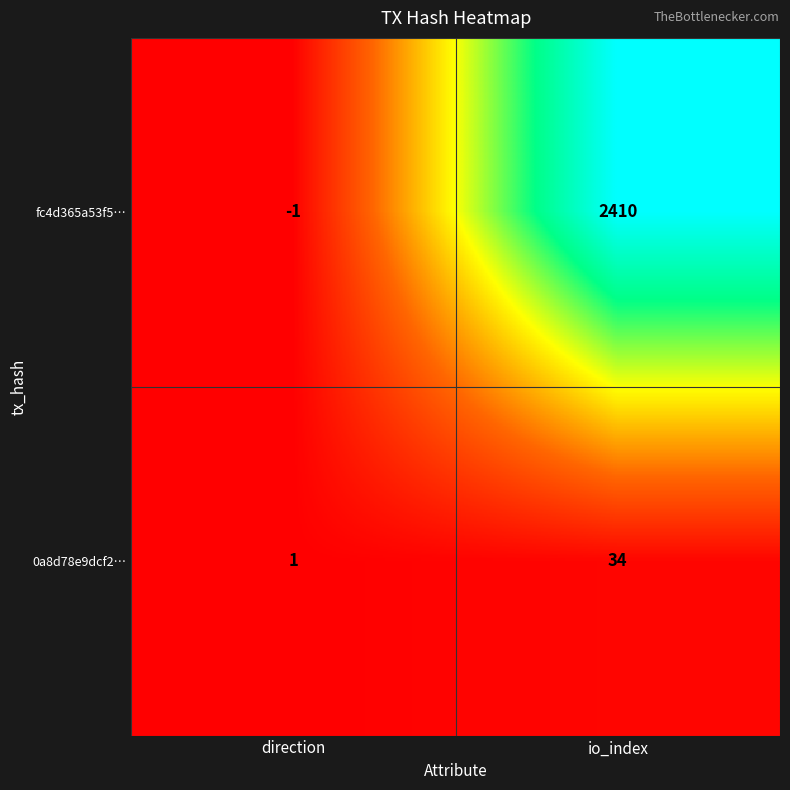

Which series has the largest range (max minus min)?

fc4d365a53f5…